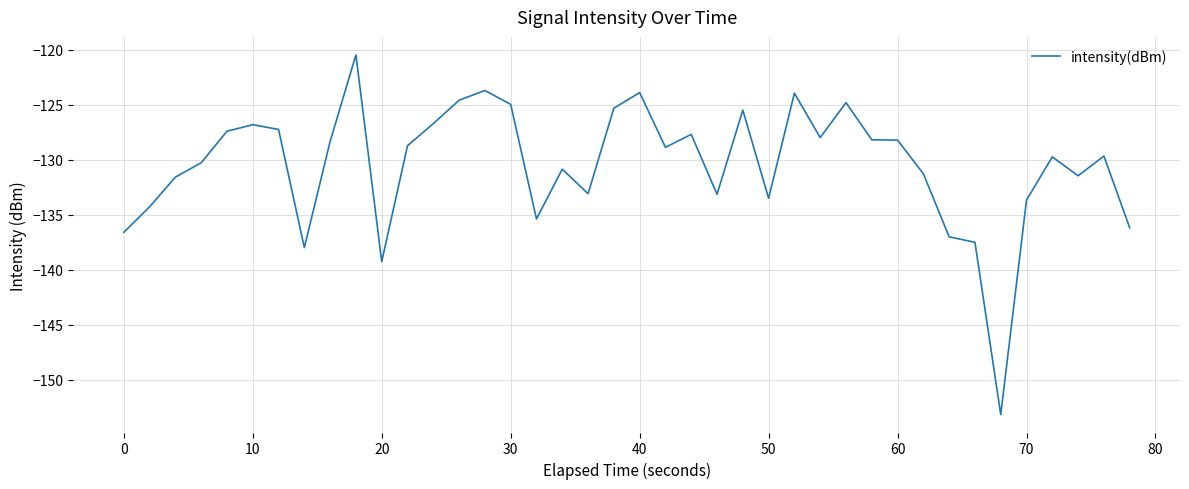

What is the minimum value shown in the chart?

-153.2